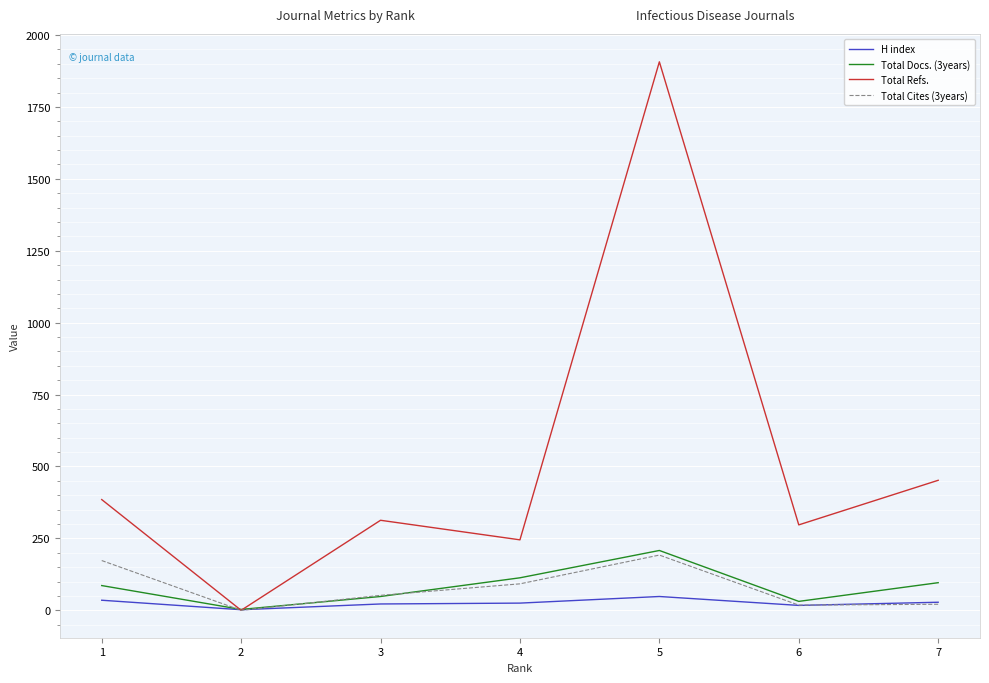

What is the difference between the maximum and minimum values in the Total Docs. (3years) series?

205